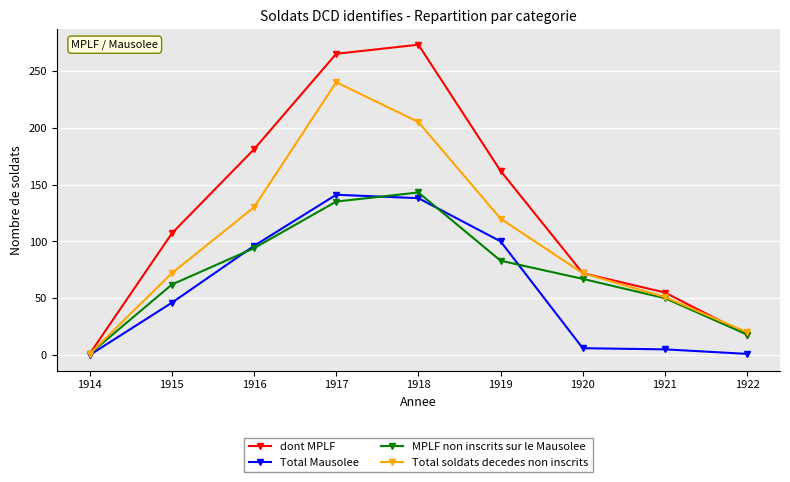

What is the difference between the highest and lowest values at 1921?

50